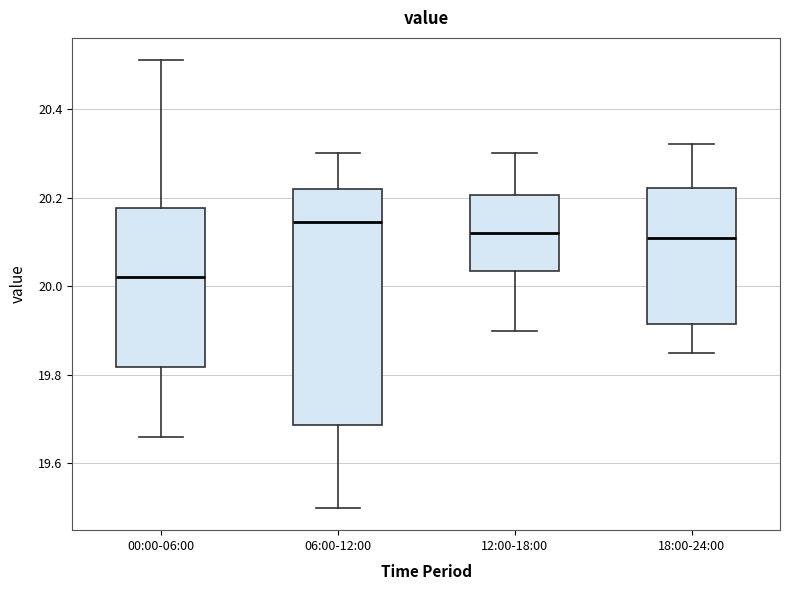

Reading left to right, transcribe this box plot: for each box, give where its median line is, the range the box spans, and where its two whiskers end, as read against the y-axis. The values are not printed on the chart, so give them approximately, as read against the axis.

00:00-06:00: median 20.02, box 19.82 to 20.18, whiskers 19.66 to 20.52
06:00-12:00: median 20.14, box 19.68 to 20.22, whiskers 19.50 to 20.30
12:00-18:00: median 20.12, box 20.04 to 20.20, whiskers 19.90 to 20.30
18:00-24:00: median 20.12, box 19.92 to 20.22, whiskers 19.86 to 20.32